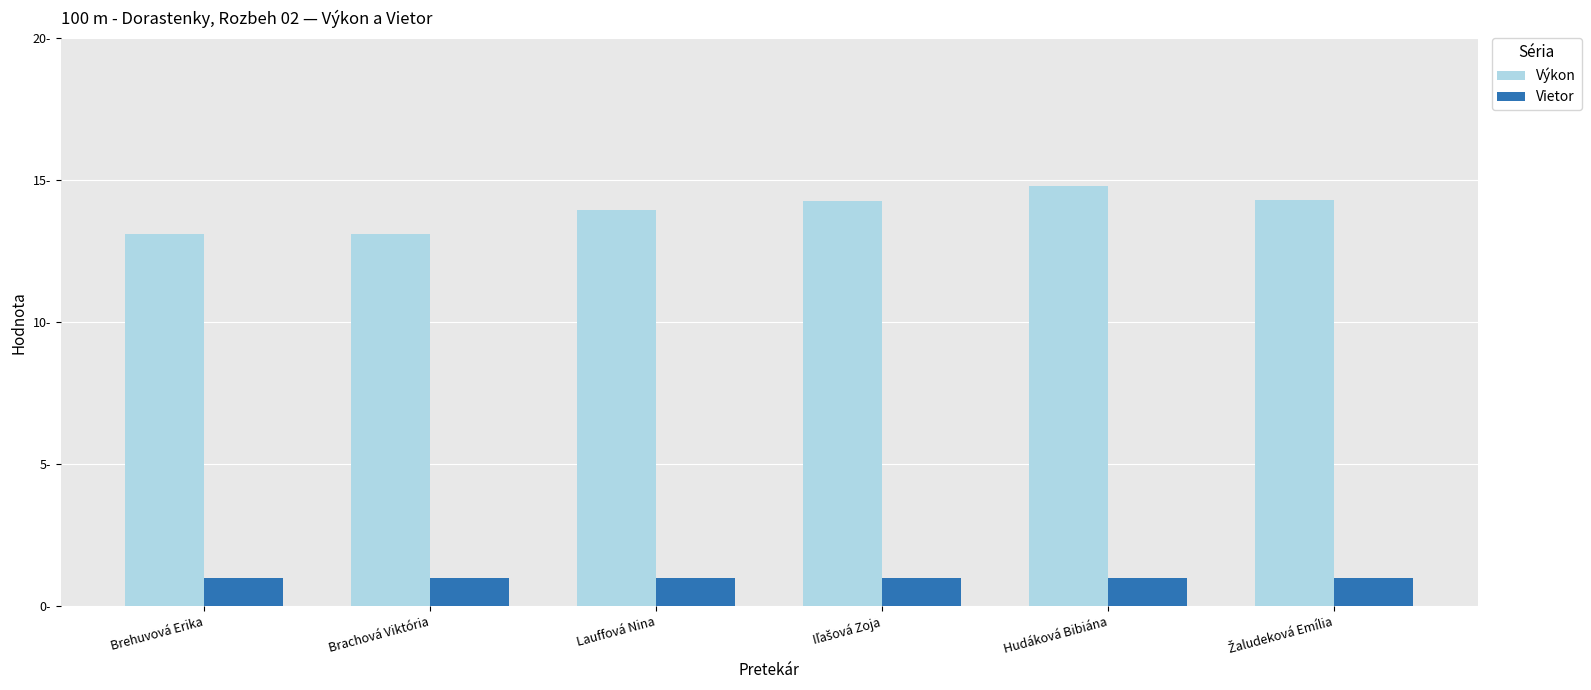

Between Brehuvová Erika and Lauffová Nina, which is larger?

Lauffová Nina